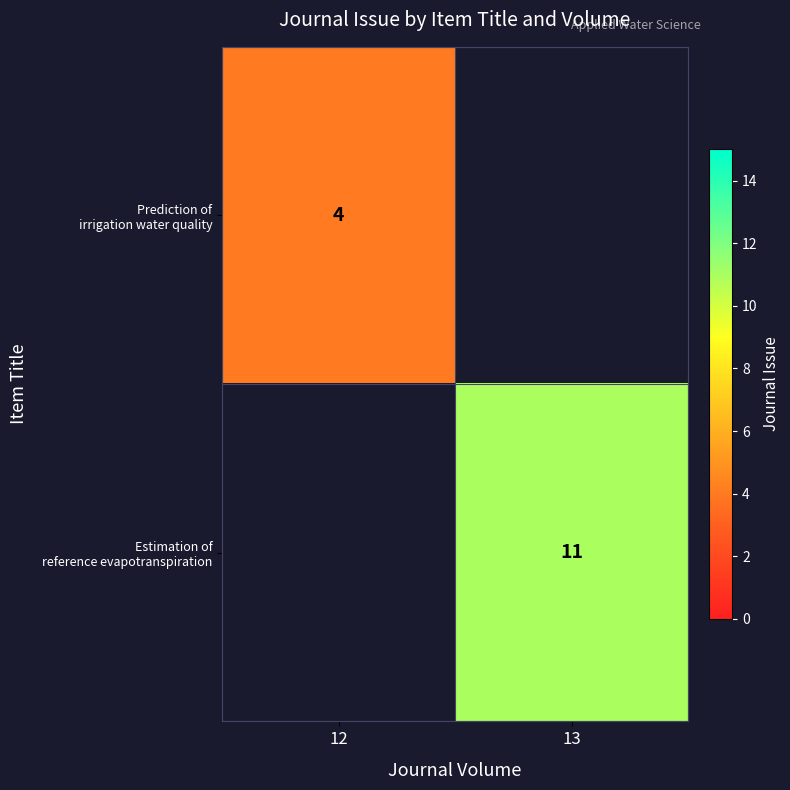

Count the number of data series in this chart.

2